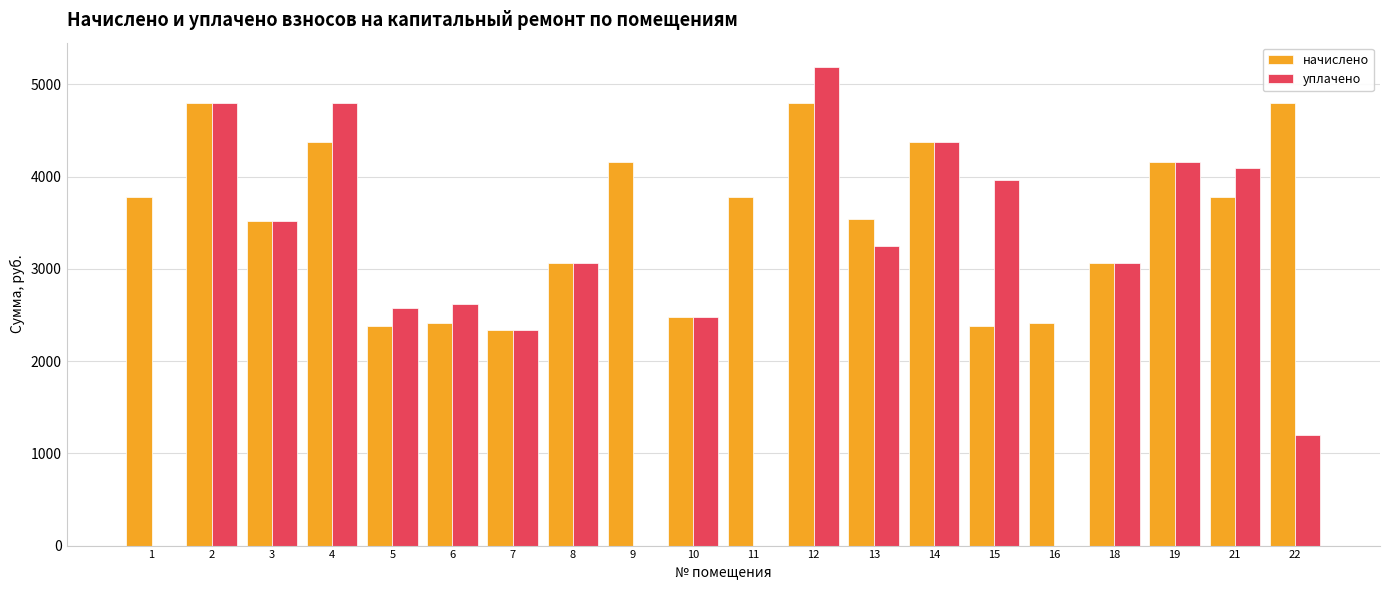

Which series has the largest total across all categories?

начислено